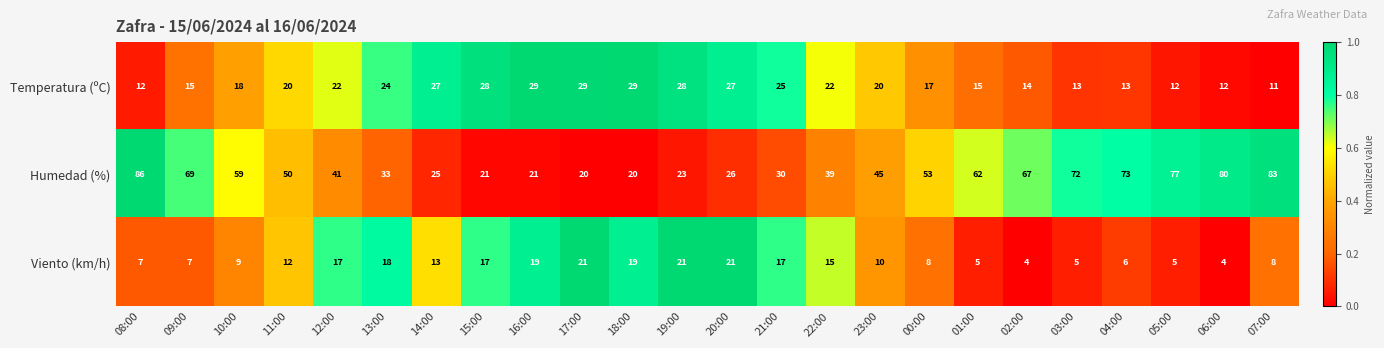

Between 17:00 and 22:00, which series saw the biggest shift?

Humedad (%)